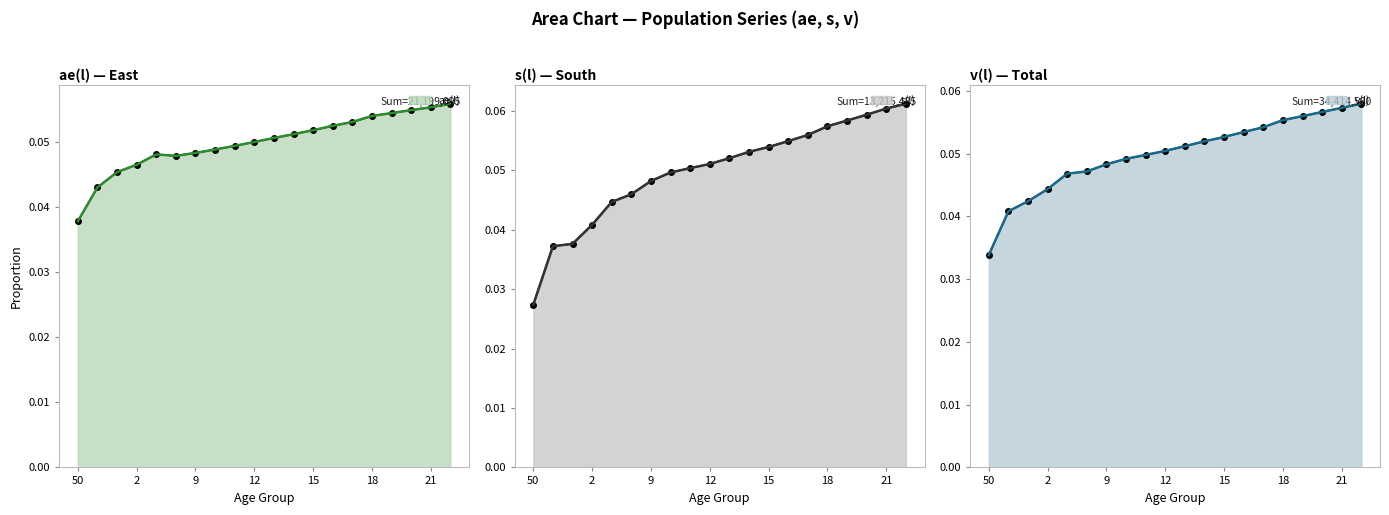

True or false: ae(l) and v(l) cross at least once.

True